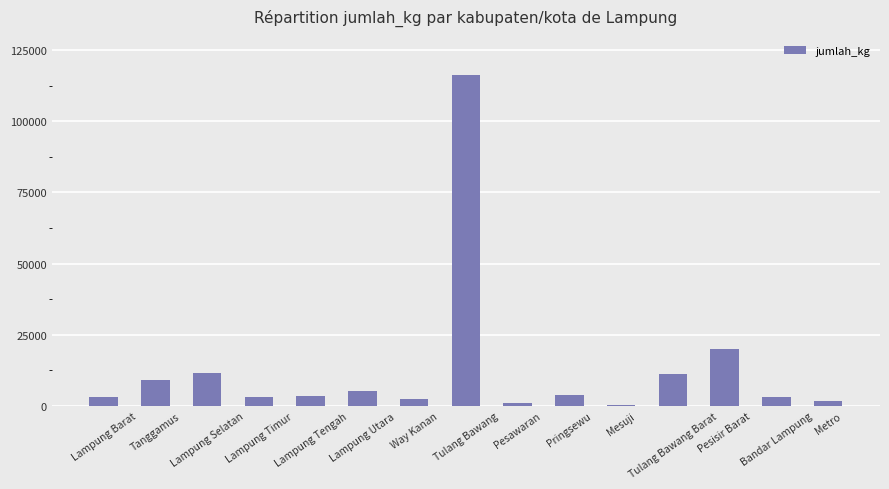

How many values exceed 3485?

8